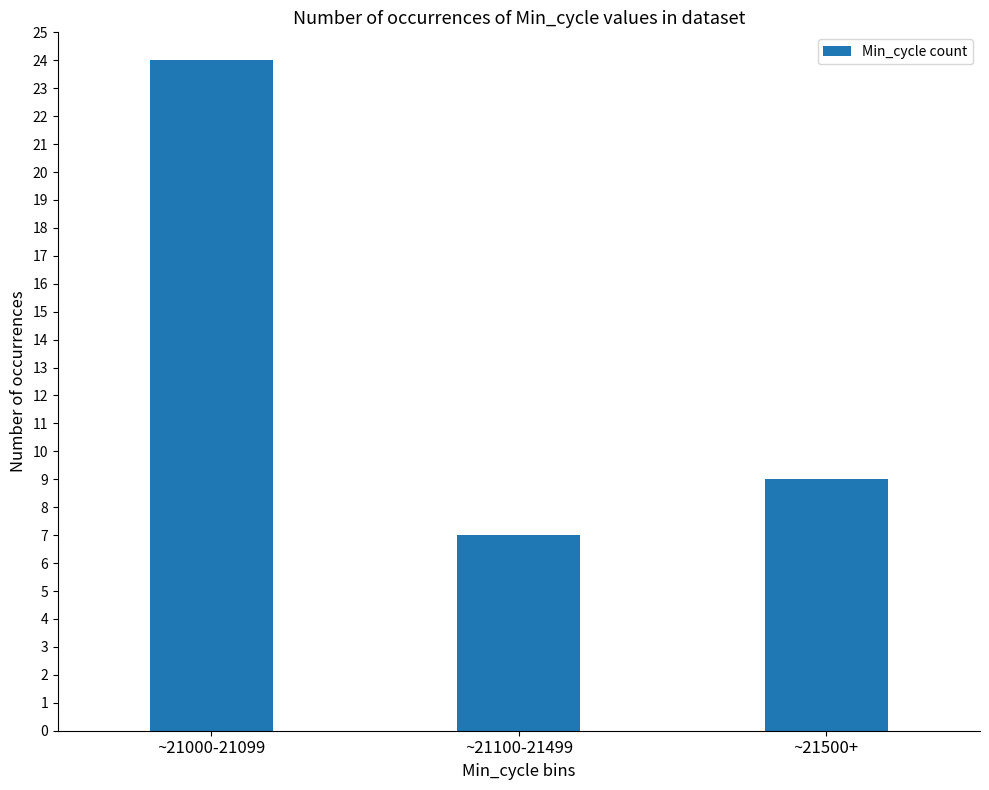

How many series are shown in this chart?

1